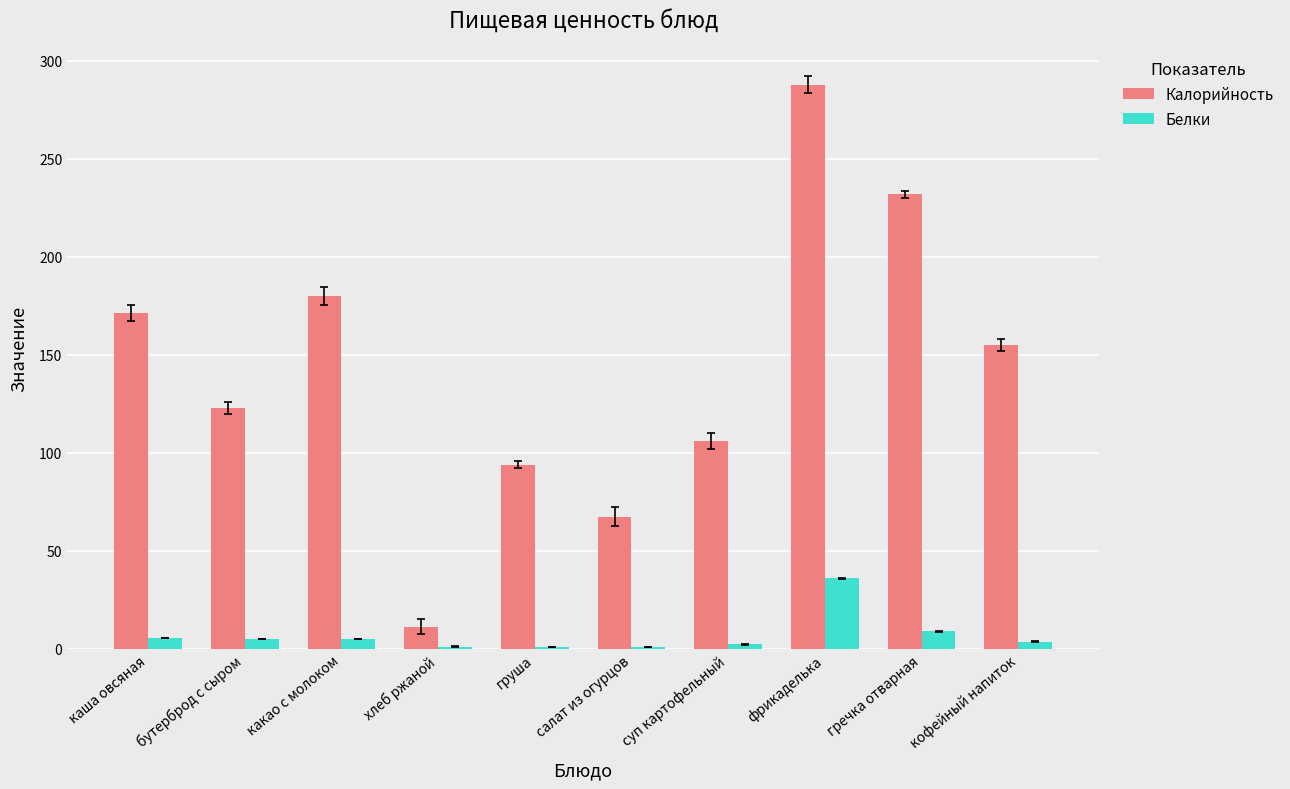

Which series has the largest total across all categories?

Калорийность